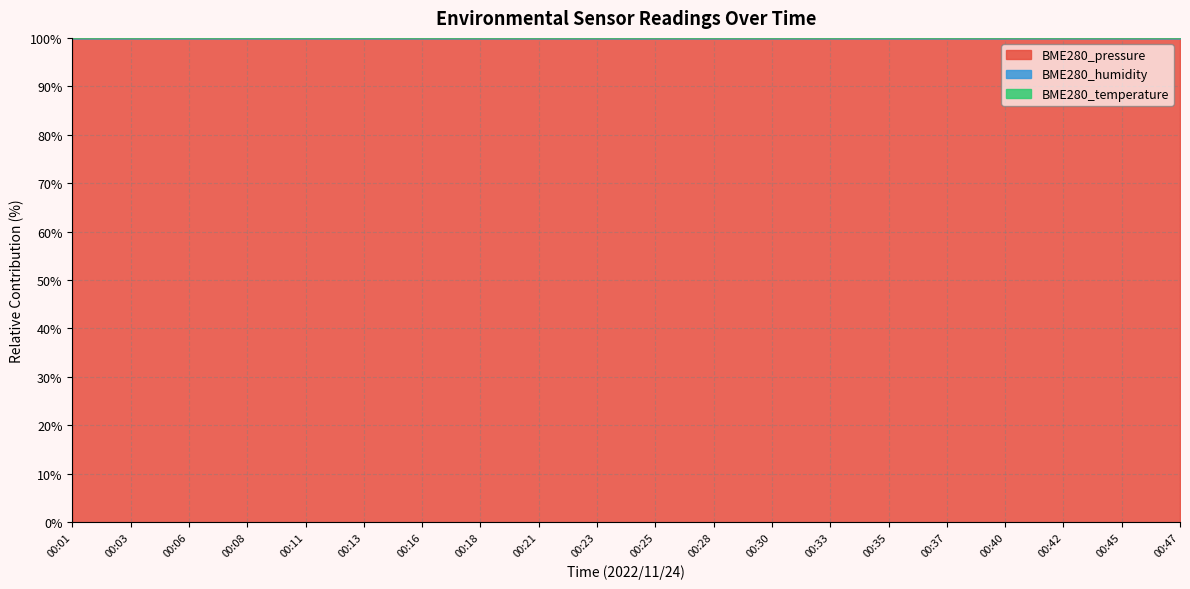

Where is the first local minimum for BME280_temperature?

00:11